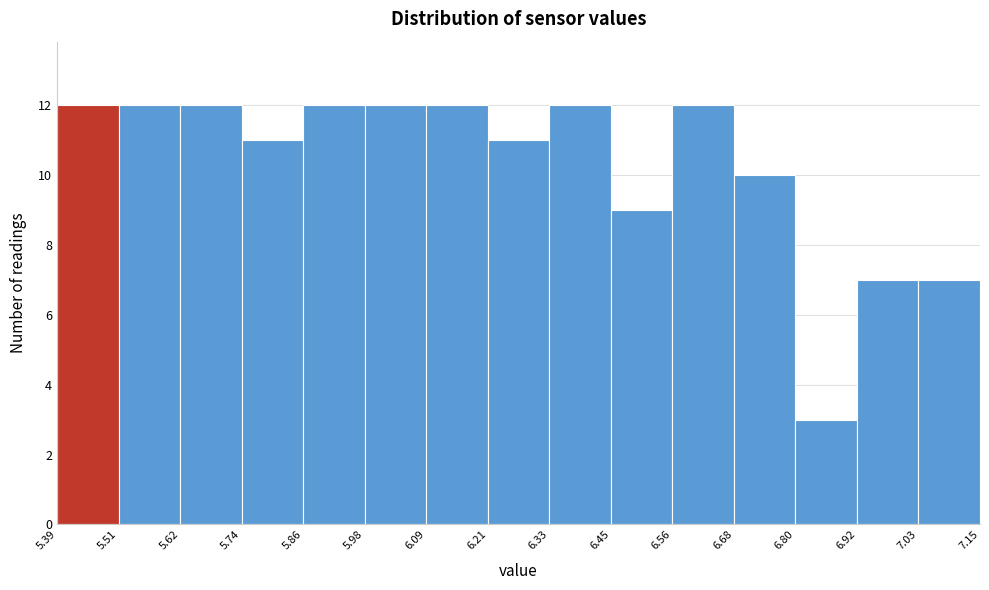

Reading left to right, transcribe this chart: for each bar, give the range it covers on the x-axis and its height. The values are not printed on the chart, so give them approximately, as read against the axis.

5.39 to 5.51: 12
5.51 to 5.62: 12
5.62 to 5.74: 12
5.74 to 5.86: 11
5.86 to 5.98: 12
5.98 to 6.09: 12
6.09 to 6.21: 12
6.21 to 6.33: 11
6.33 to 6.45: 12
6.45 to 6.56: 9
6.56 to 6.68: 12
6.68 to 6.80: 10
6.80 to 6.92: 3
6.92 to 7.03: 7
7.03 to 7.15: 7